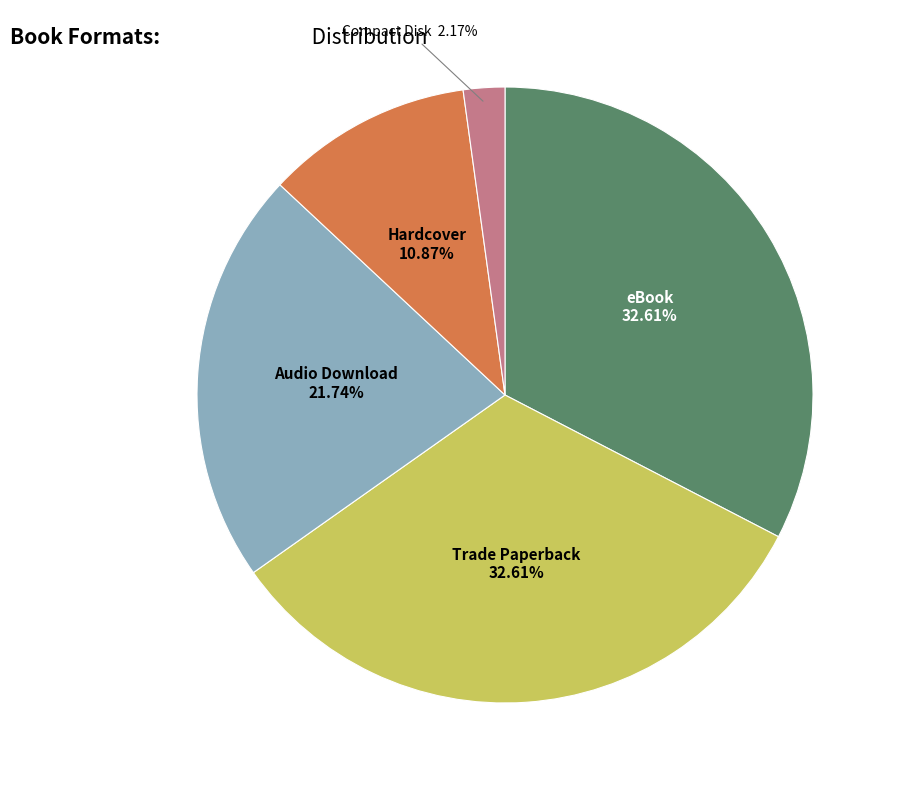

Count the number of slices in the pie.

5